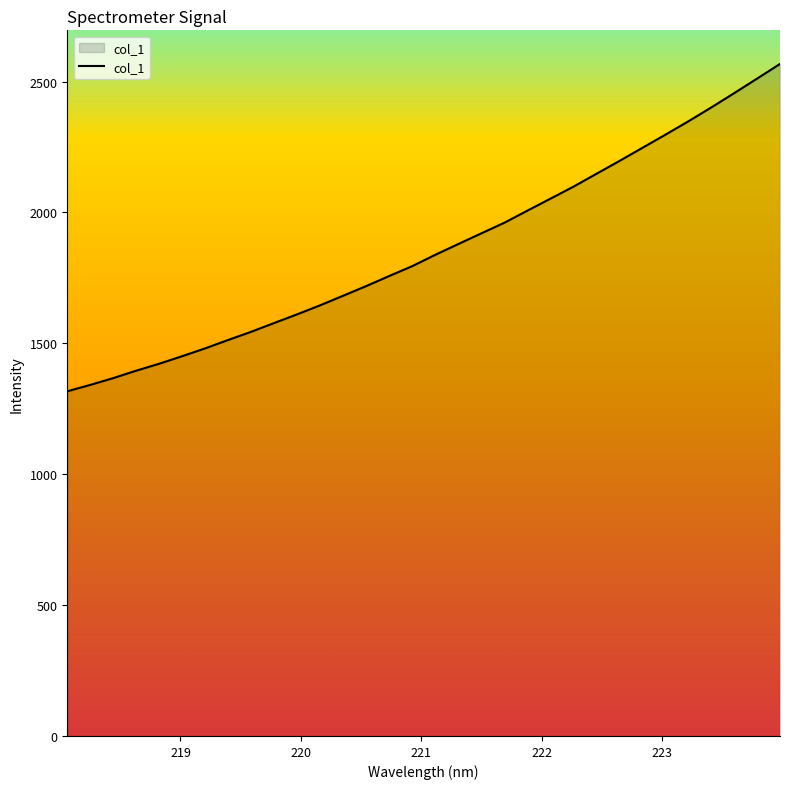

What is the difference between the maximum and minimum values?

1250.6